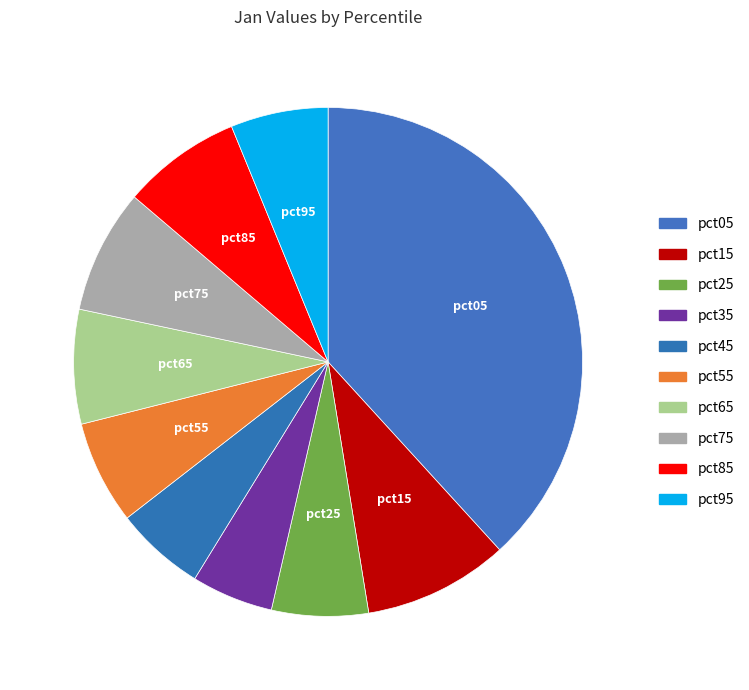

Which category has the biggest portion of the pie?

pct05